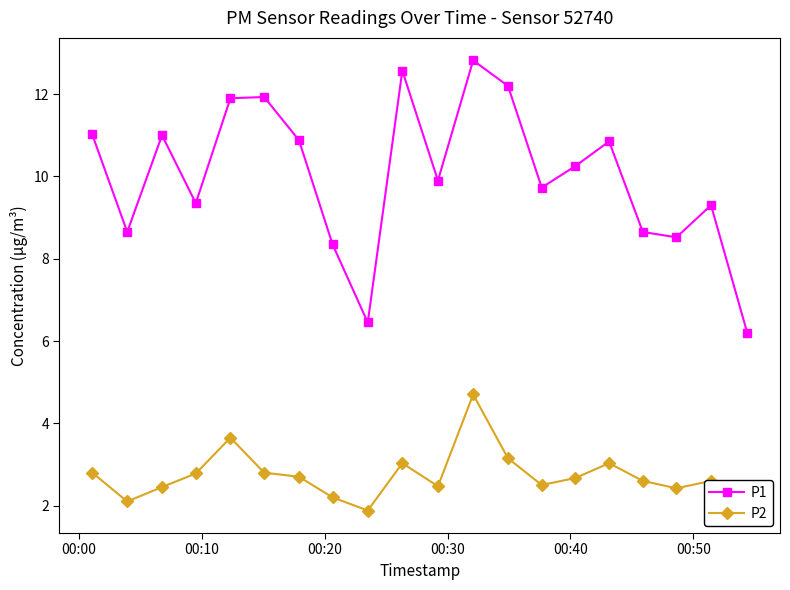

True or false: P2 and P1 intersect in this chart.

False